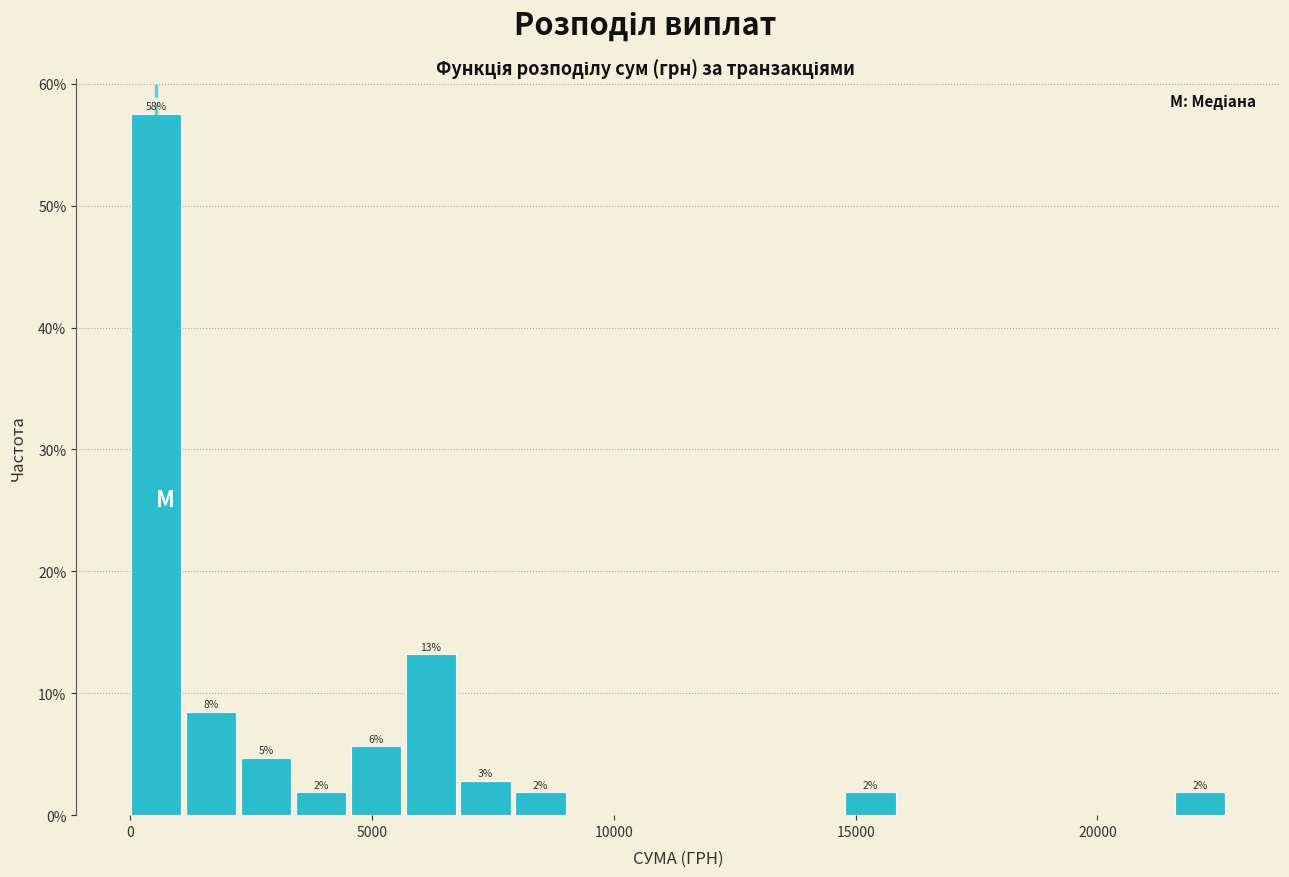

Around what value on the x-axis is the tallest bar? Give the approximate position of its centre, as read against the axis.

500